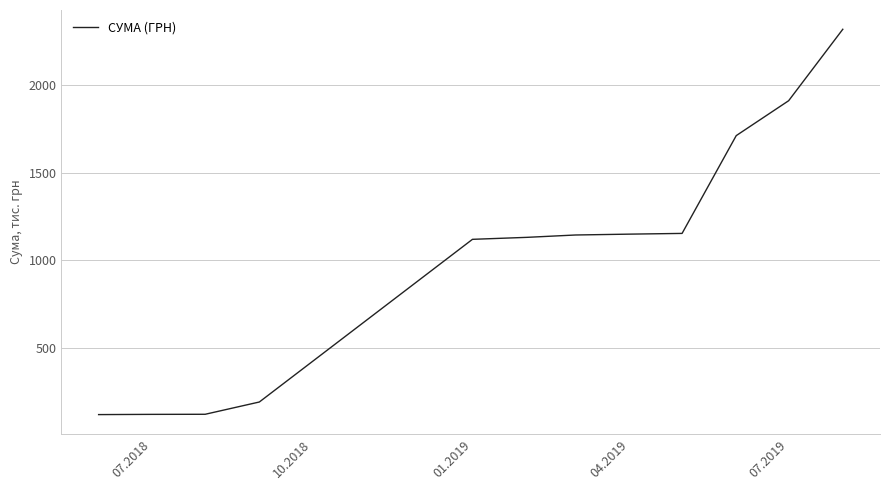

What is the smallest value displayed?

121.6